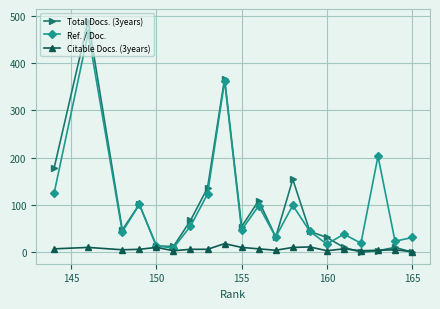

How many data points in Citable Docs. (3years) are above 6?

9